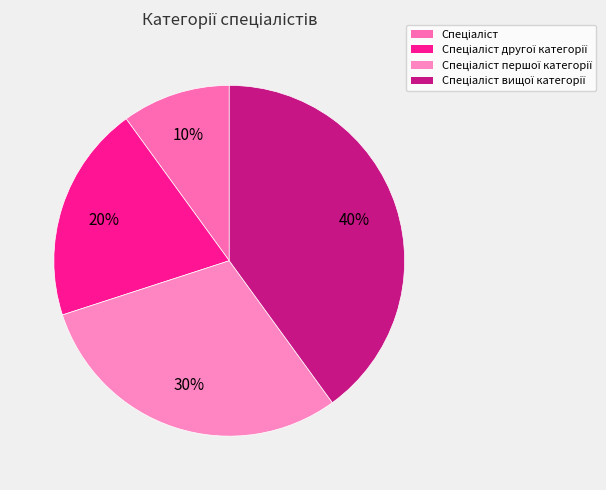

What is the ratio of the value at Спеціаліст першої категорії to the value at Спеціаліст другої категорії?

1.5